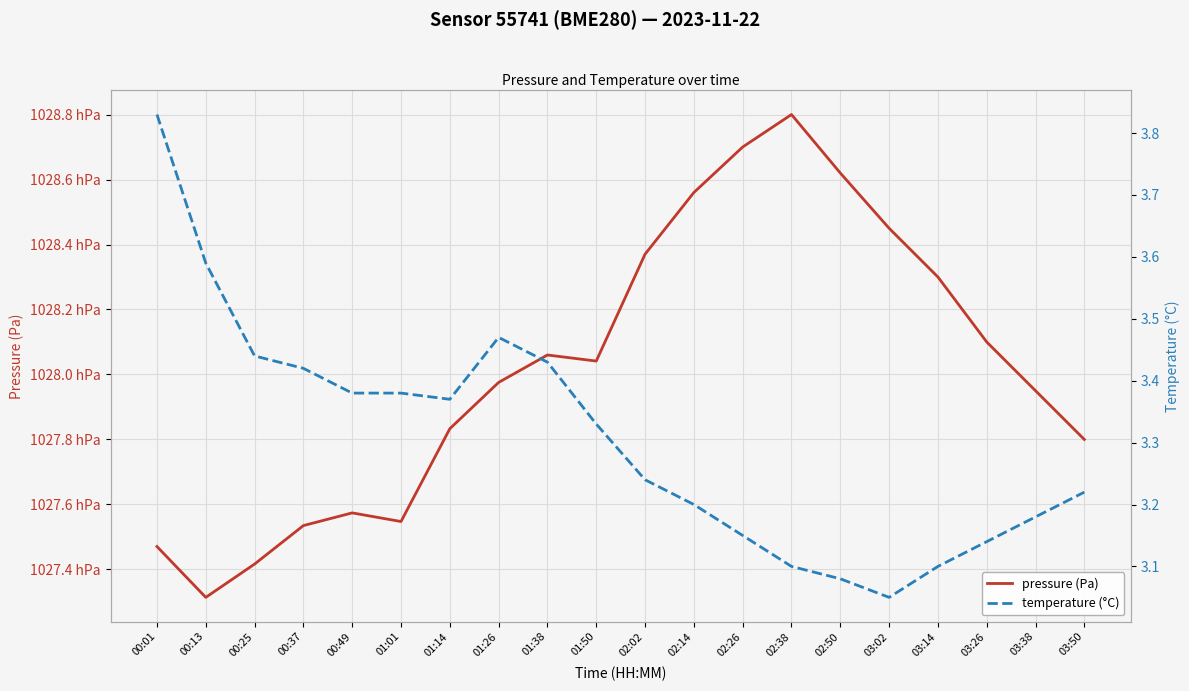

How many data points does each series have?

20